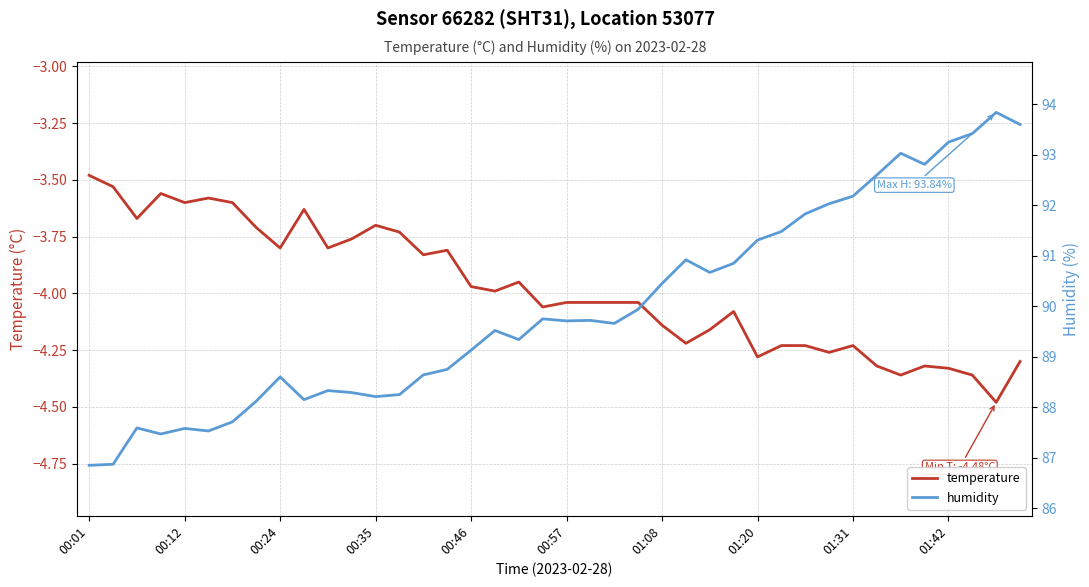

How many interior local valleys does the temperature series have?

12